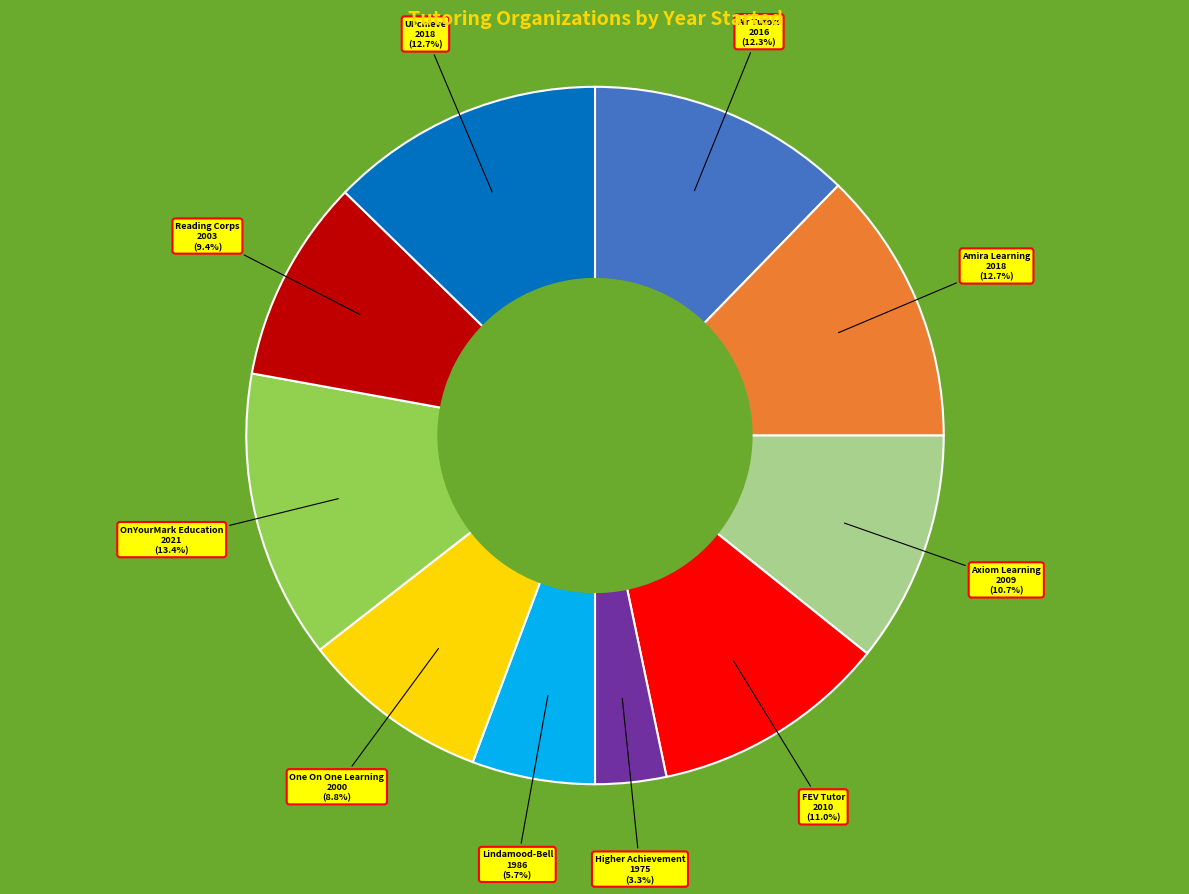

To the nearest percent, what is the average slice percentage?

10%